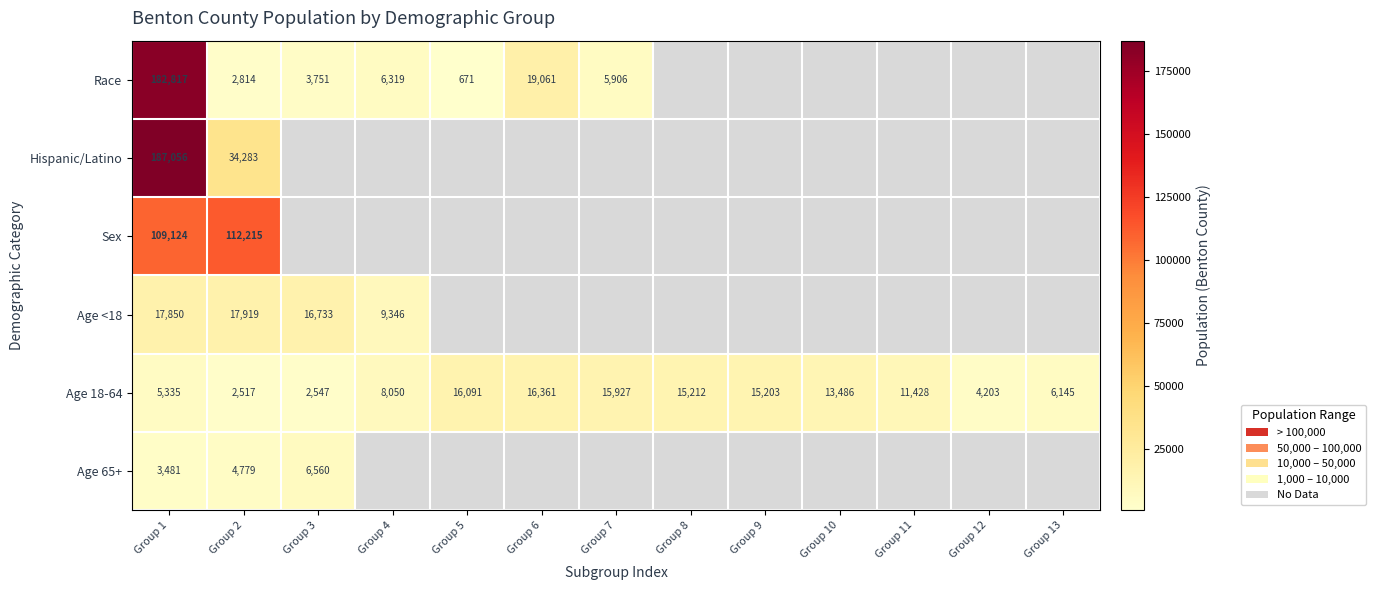

List the labels in order of Age 18-64 value, smallest first.

Group 2, Group 3, Group 12, Group 1, Group 13, Group 4, Group 11, Group 10, Group 9, Group 8, Group 7, Group 5, Group 6